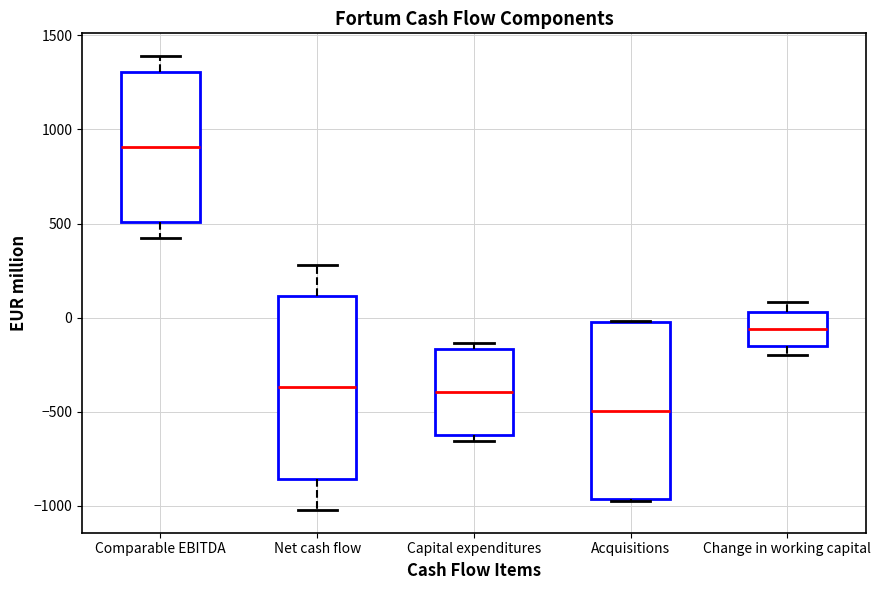

Which box has the highest median line?

Comparable EBITDA